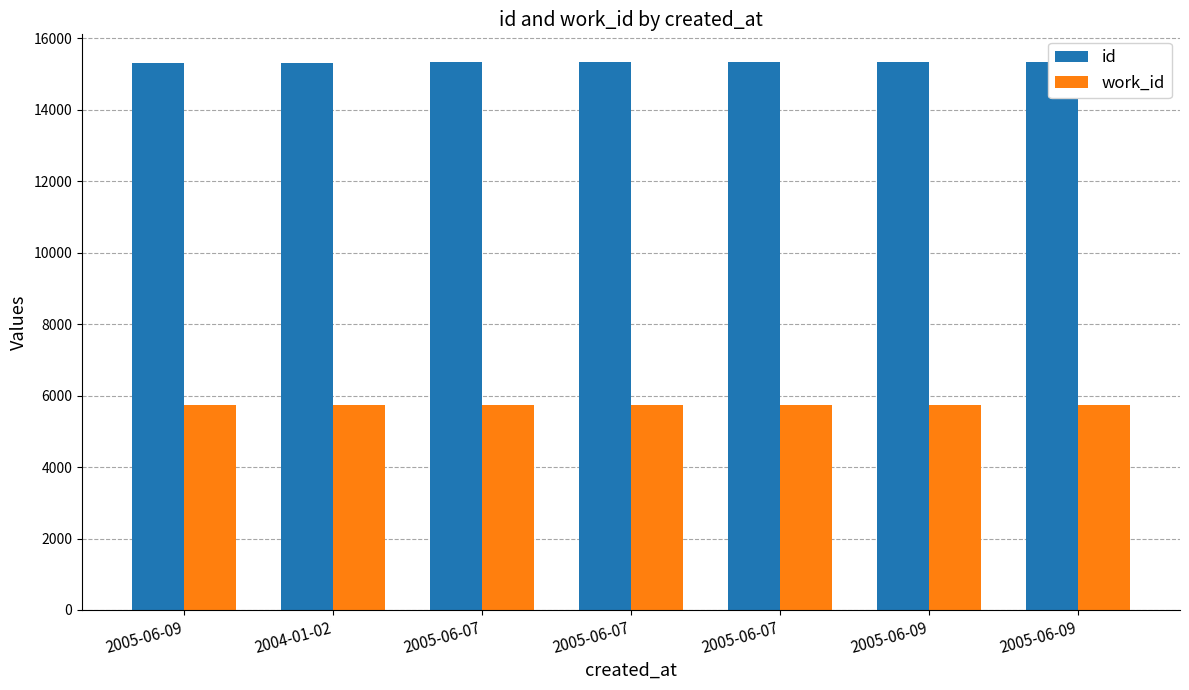

The work_id series shows 5748 at 2005-06-09. True or false?

True